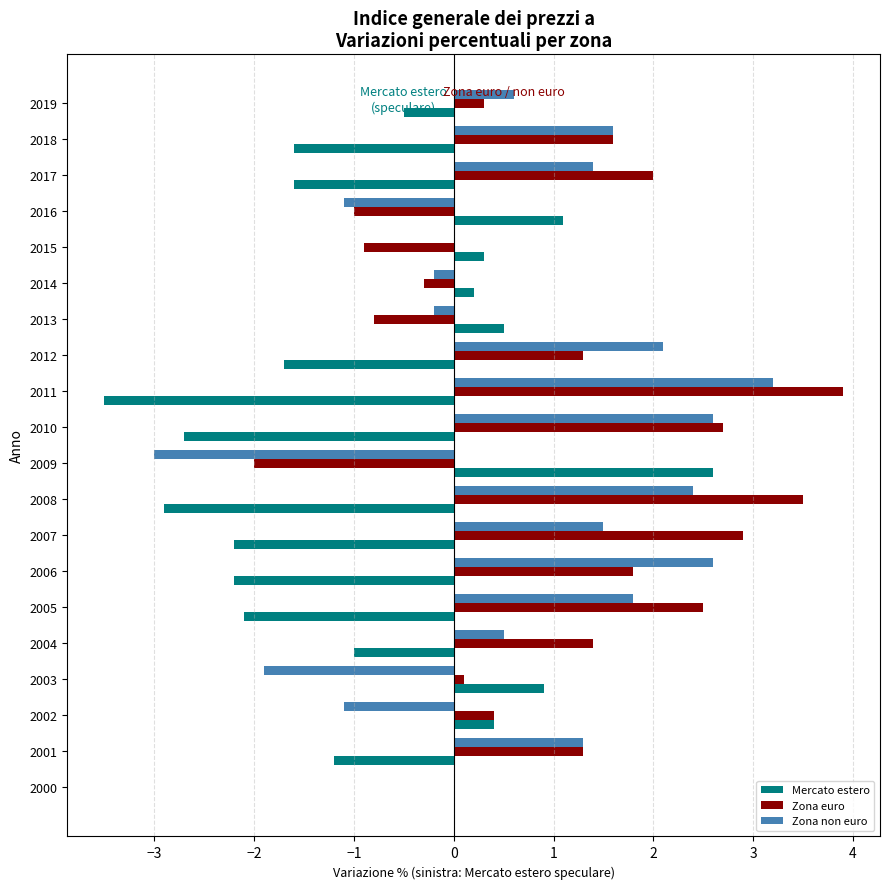

The value of Zona euro at 2008 is 5.1. True or false?

False